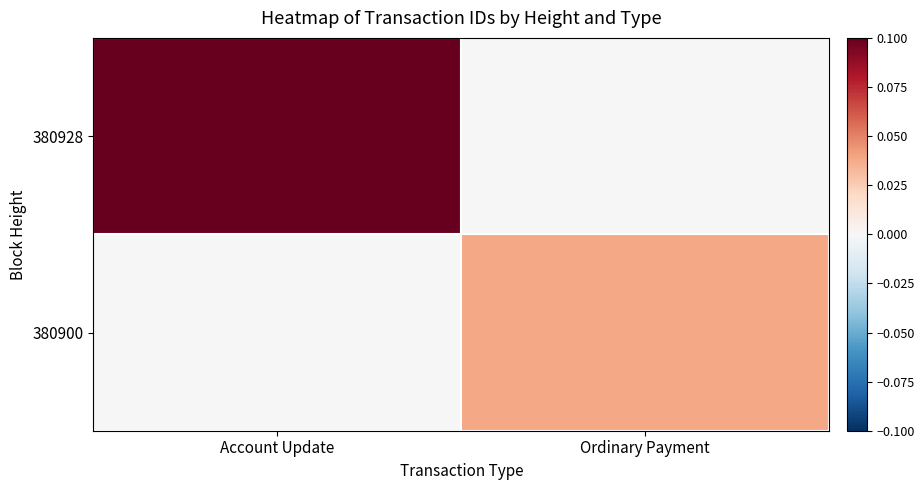

Between Account Update and Ordinary Payment, which series saw the biggest shift?

380928